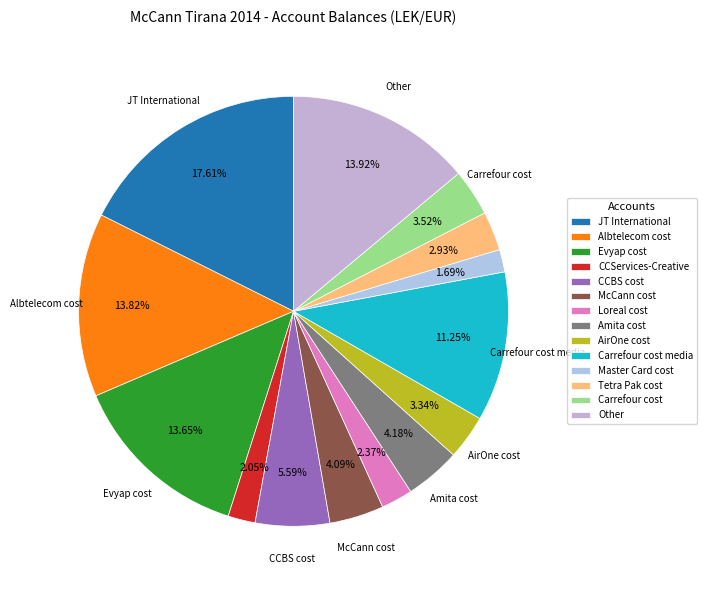

Do CCServices-Creative and JT International together represent more than half of the pie?

No